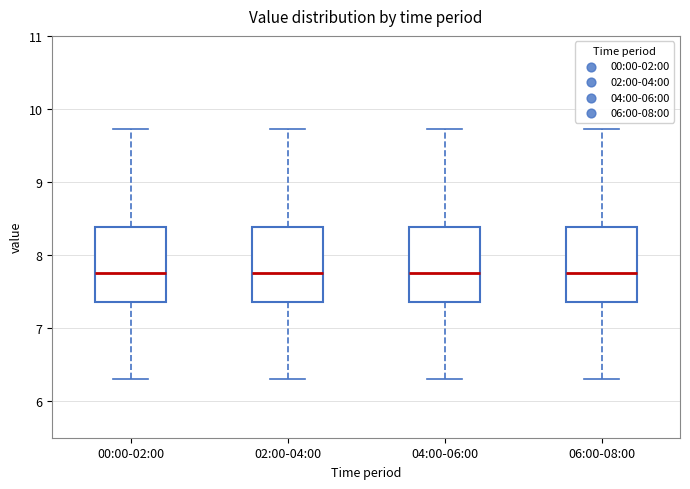

Reading left to right, read every box against the y-axis: the position of its median line, the range the box covers, and the ends of its whiskers. The values are not printed on the chart, so give them approximately, as read against the axis.

00:00-02:00: median 7.8, box 7.4 to 8.4, whiskers 6.3 to 9.7
02:00-04:00: median 7.8, box 7.4 to 8.4, whiskers 6.3 to 9.7
04:00-06:00: median 7.8, box 7.4 to 8.4, whiskers 6.3 to 9.7
06:00-08:00: median 7.8, box 7.4 to 8.4, whiskers 6.3 to 9.7